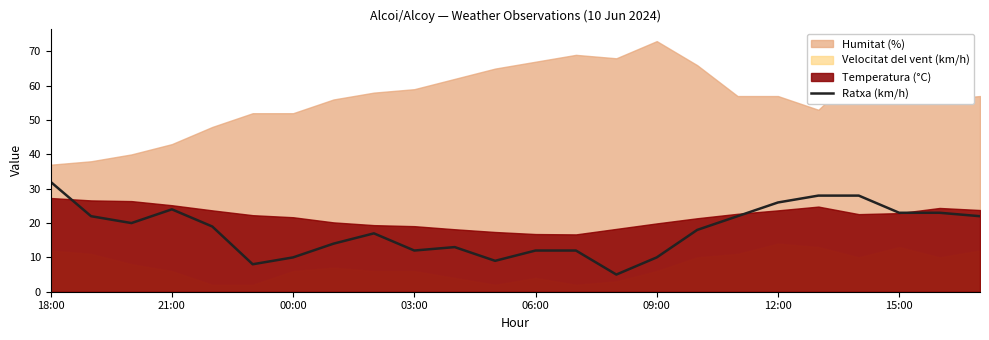

What is the smallest value displayed?

5